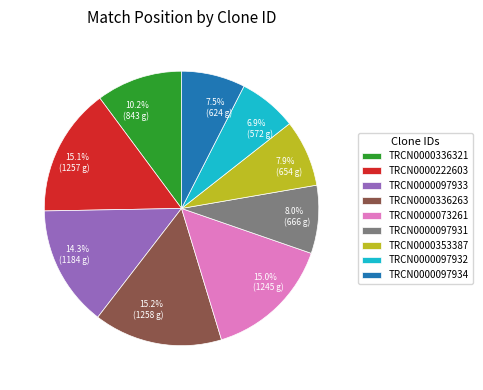

Approximately how many times larger is the value at TRCN0000222603 compared to TRCN0000097934?

2.0